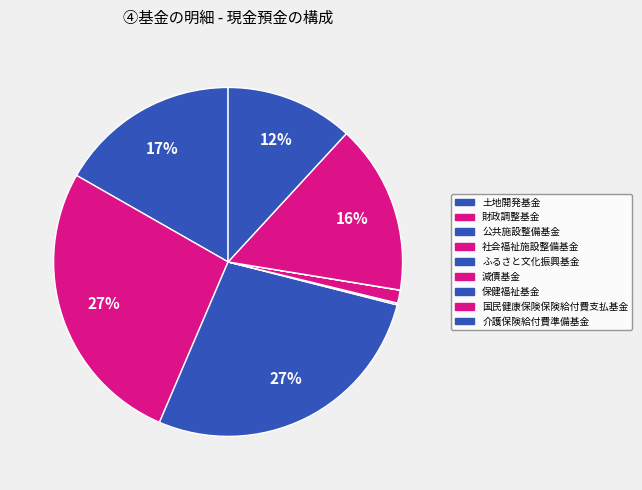

Is there a majority slice in this chart?

No